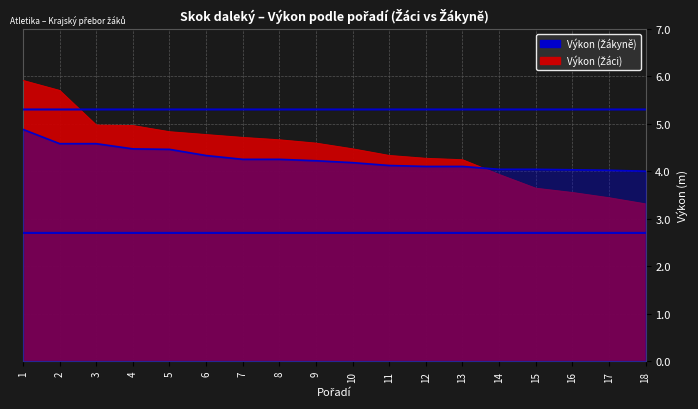

Between which two adjacent categories do Výkon (Žáci) and Výkon (Žákyně) first intersect?

13 and 14